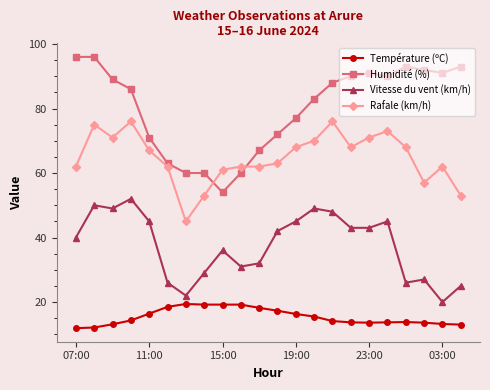

What is the maximum value shown in the chart?

96.0